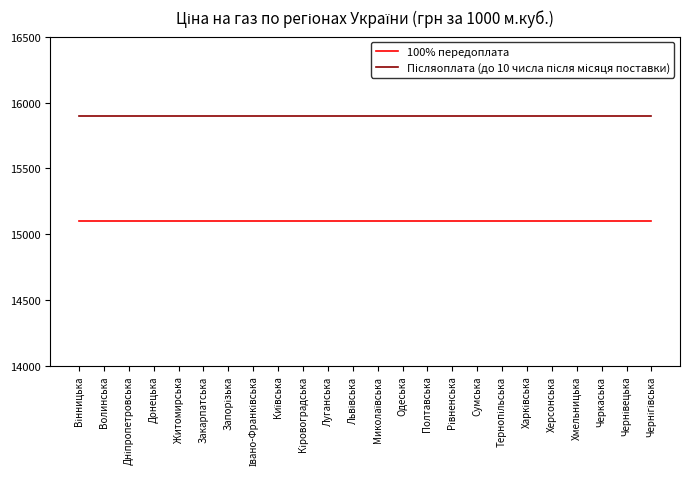

How many lines are shown in the chart?

2